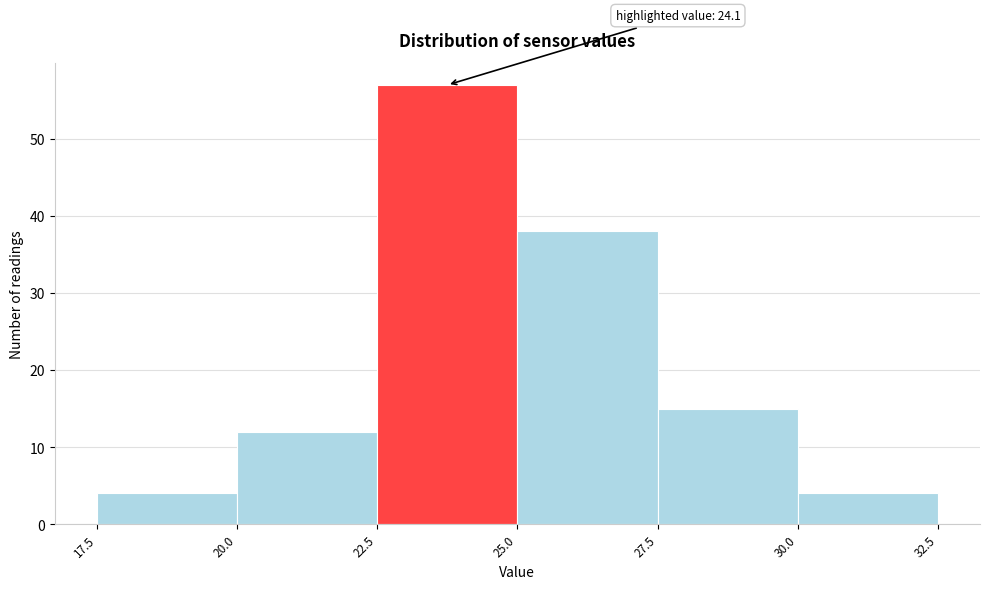

Which range on the x-axis has the tallest bar?

22.5 to 25.0